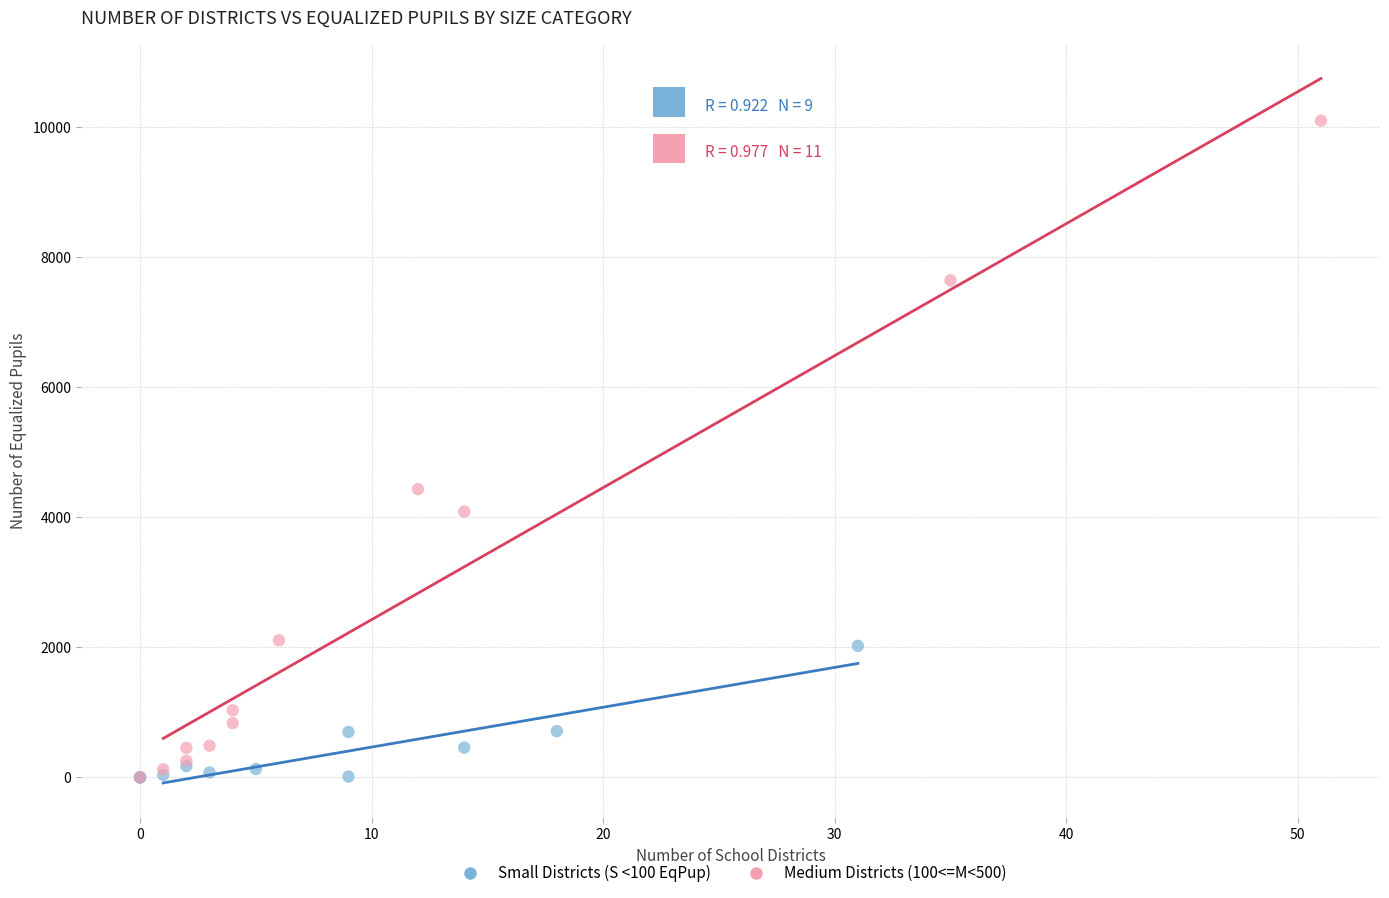

Which series has the widest spread of Y values?

Medium Districts (100<=M<500)